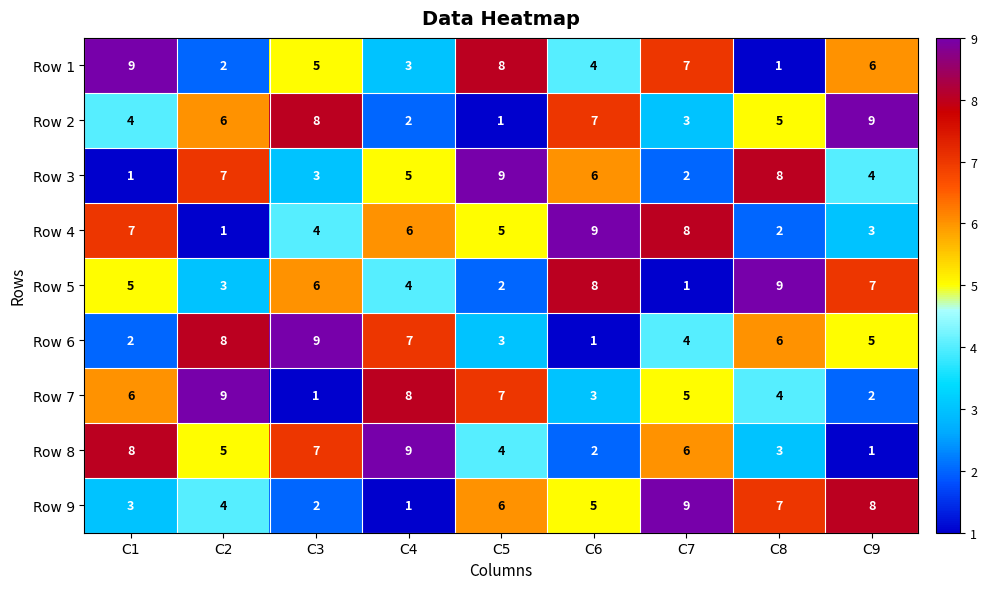

The Row 5 series shows 7 at C9. True or false?

True